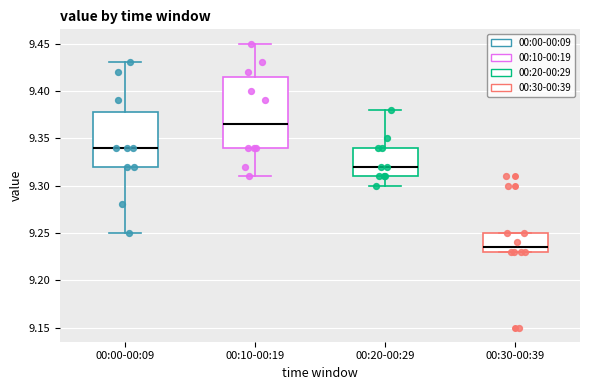

Which box has the highest median line?

00:10-00:19